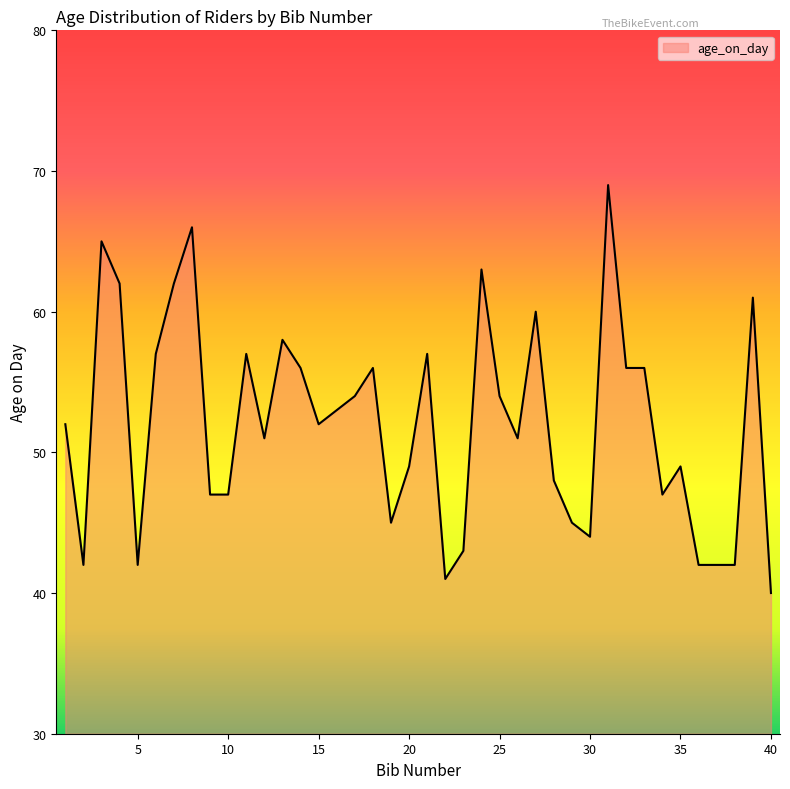

What is the difference between the maximum and minimum values?

29